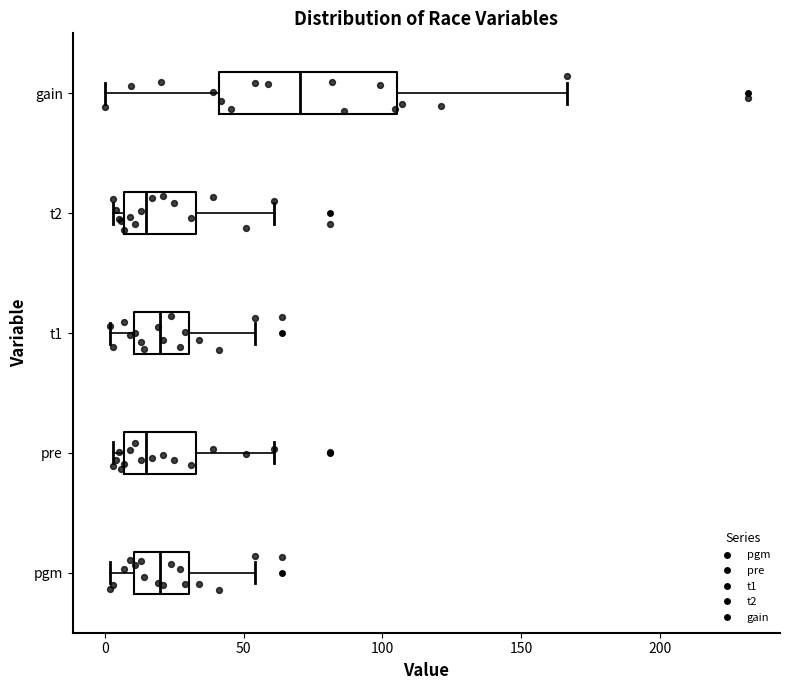

Where is the left edge of the box for t2 on the x-axis? The values are not printed on the chart, so give them approximately, as read against the axis.

5